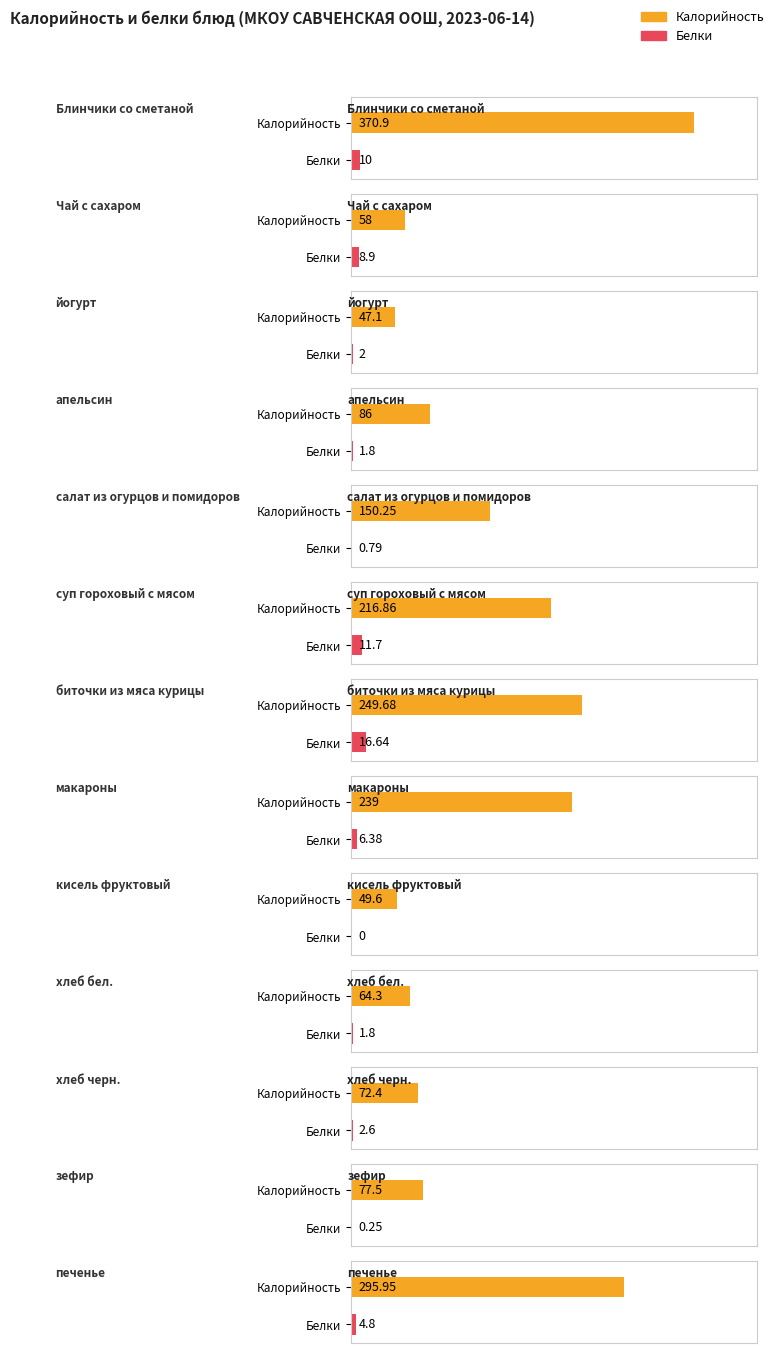

Reading left to right, what are all the values shown in this chart?

Калорийность: 370.9	58.0	47.1	86.0	150.2	216.9	249.7	239.0	49.6	64.3	72.4	77.5	295.9
Белки: 10.0	8.9	2.0	1.8	0.8	11.7	16.6	6.4	0.0	1.8	2.6	0.2	4.8